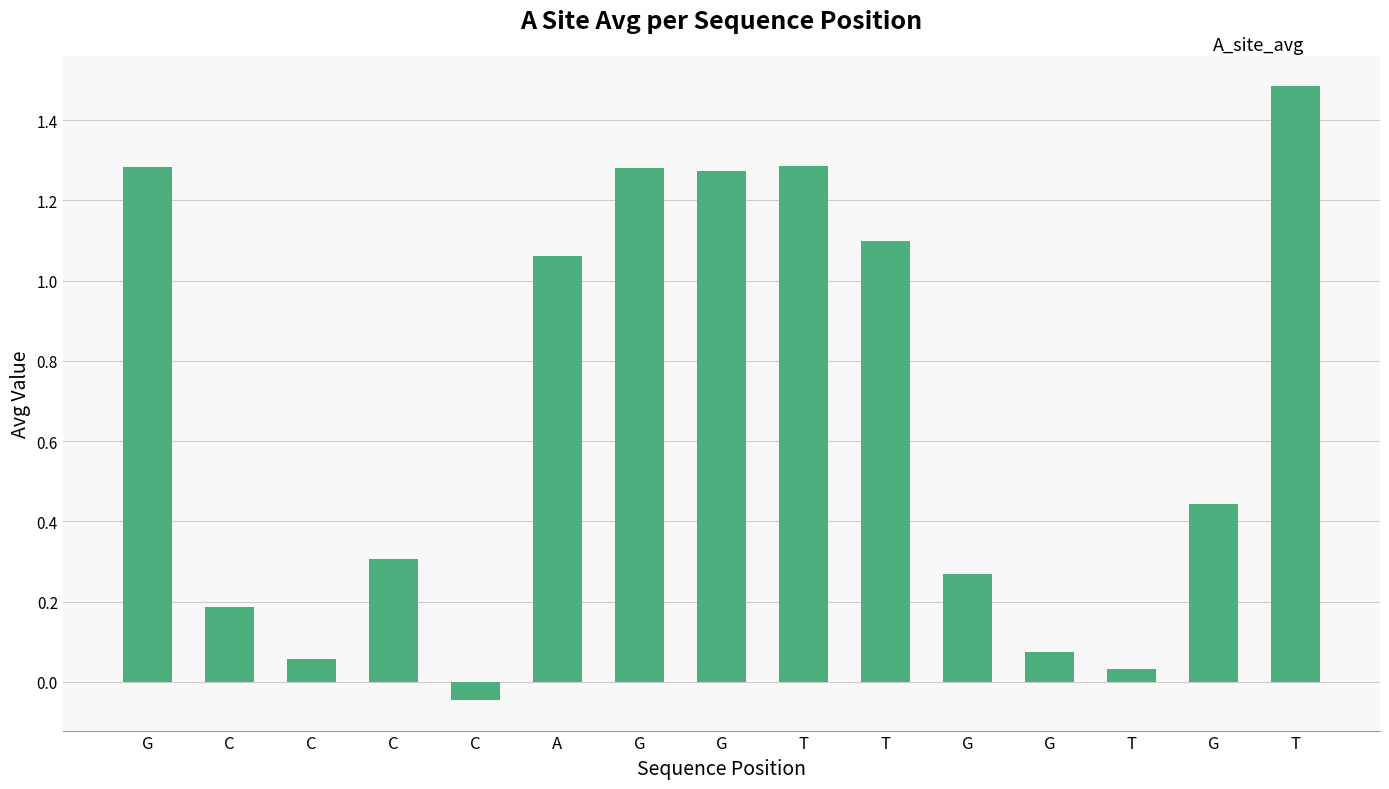

What is the greatest value displayed?

1.5